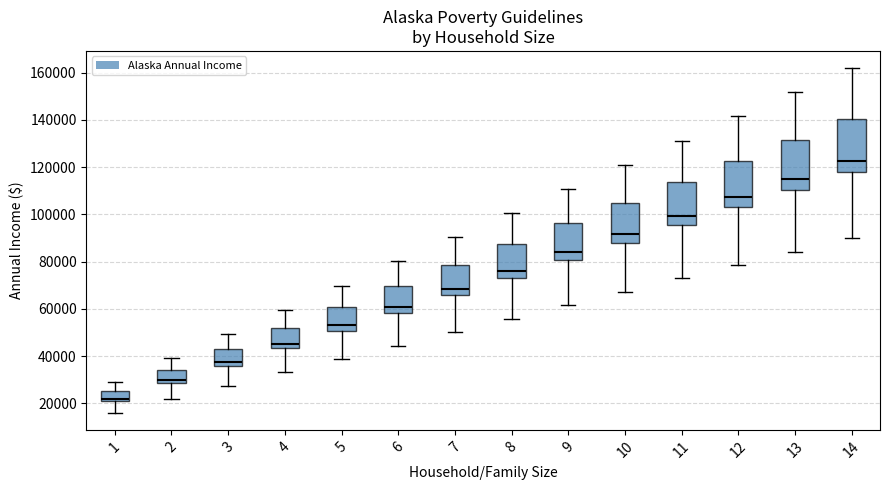

Which box has the highest median line?

14